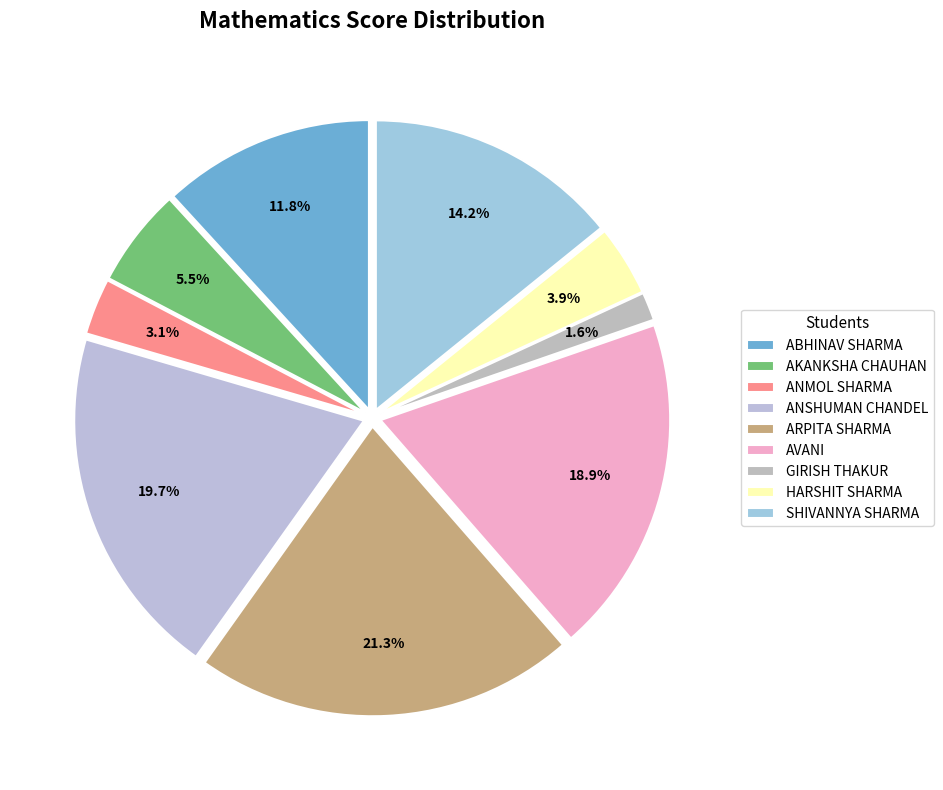

What is the largest slice in the pie chart?

ARPITA SHARMA